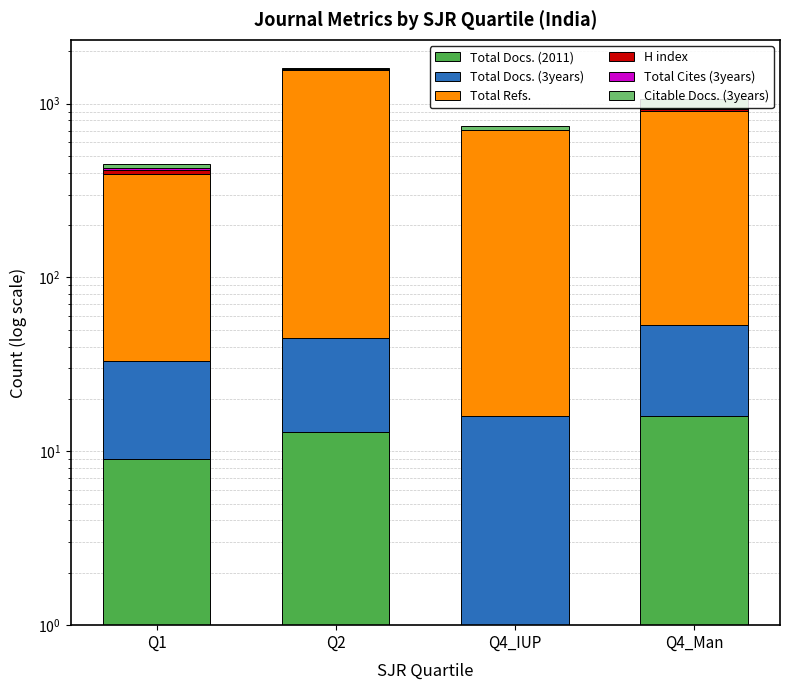

How many data points in Total Refs. are above 857?

1